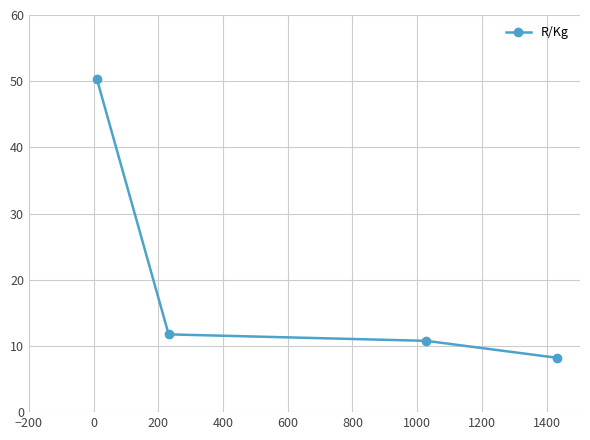

What is the sum of all values?

81.1